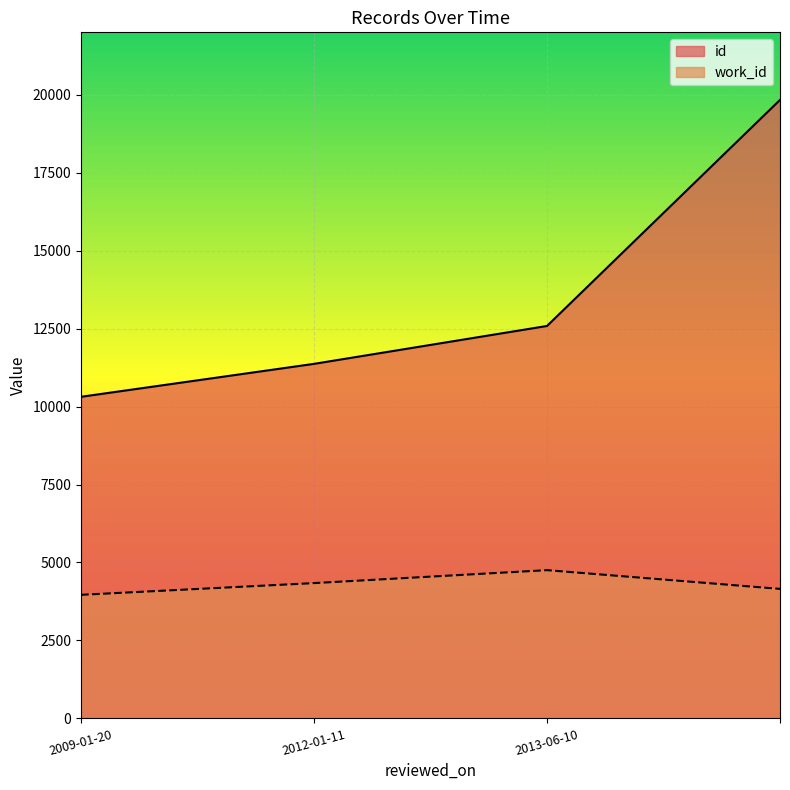

What is the highest value of the work_id series?

4754